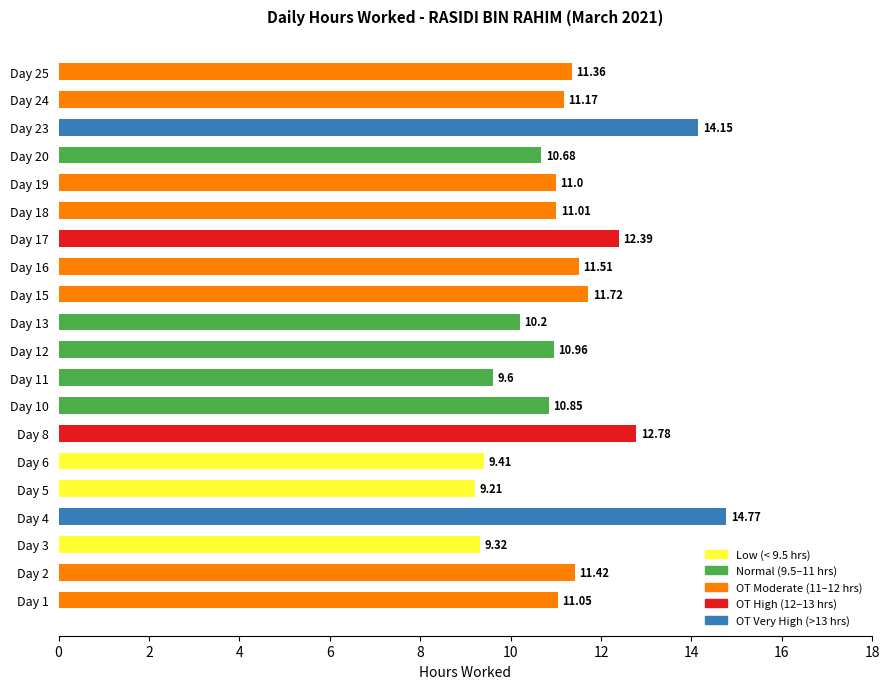

How many distinct data groups are displayed?

1